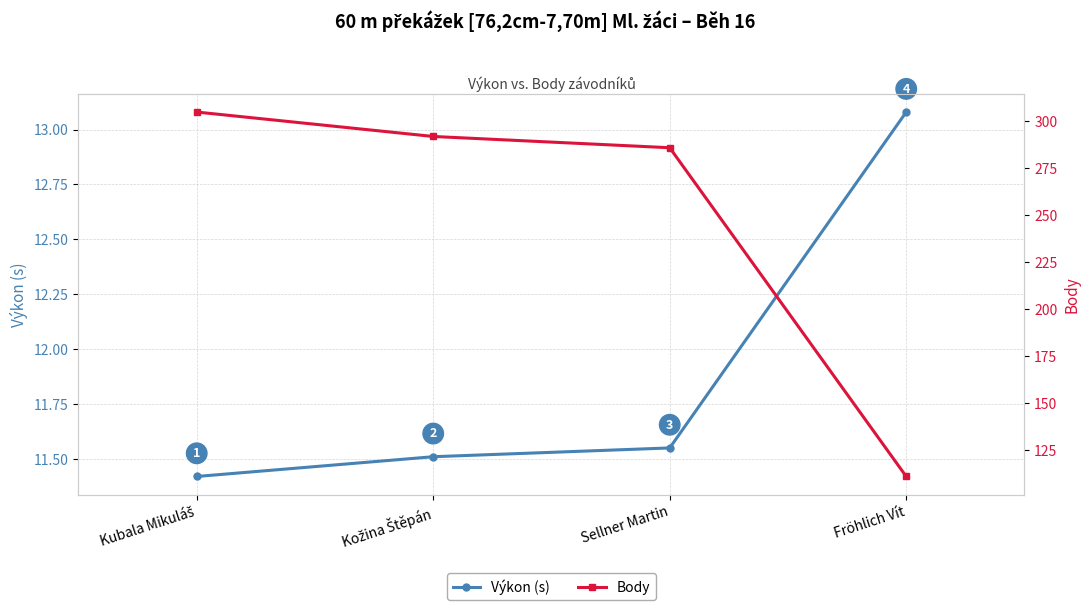

True or false: Výkon (s) has more than 1 interior local peaks.

False